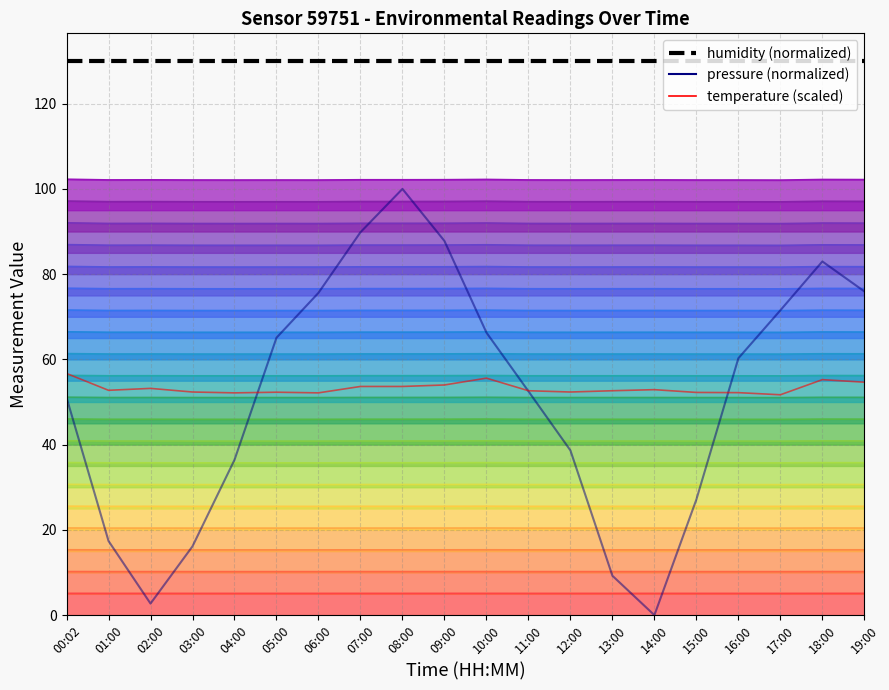

At which category does the chart reach its peak across all series?

00:02